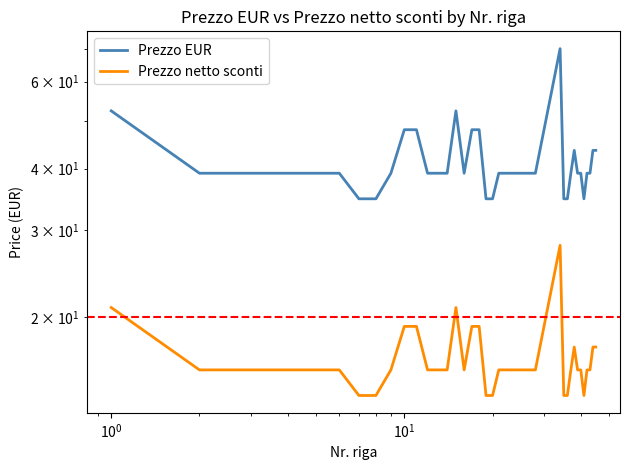

True or false: Prezzo EUR and Prezzo netto sconti cross at least once.

False